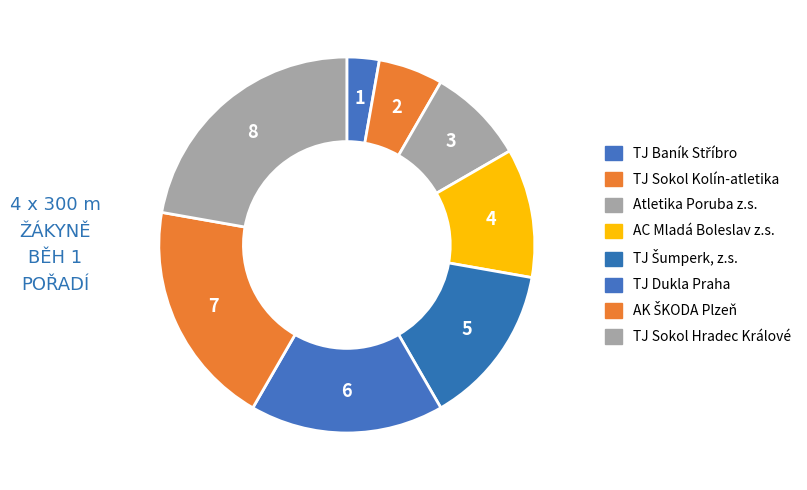

How many slices are in this pie chart?

8